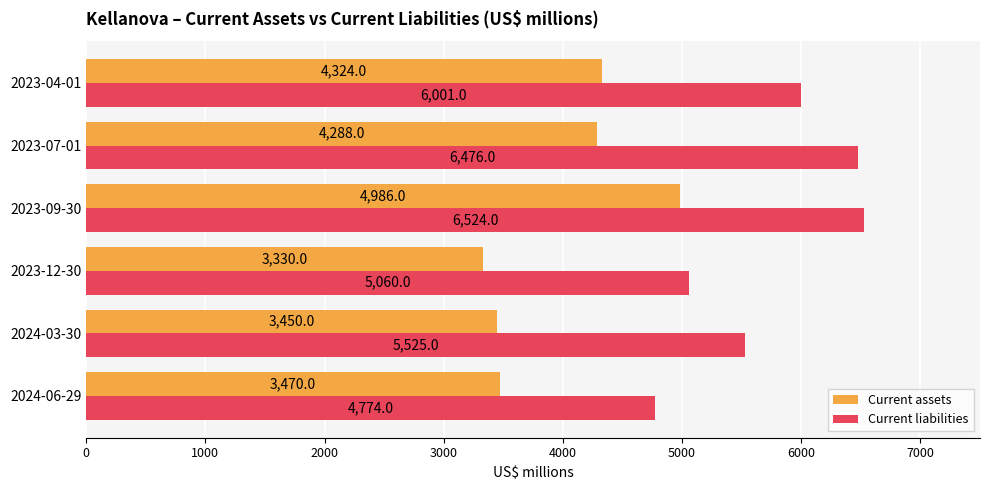

List the series in order of their overall mean, highest first.

Current liabilities, Current assets